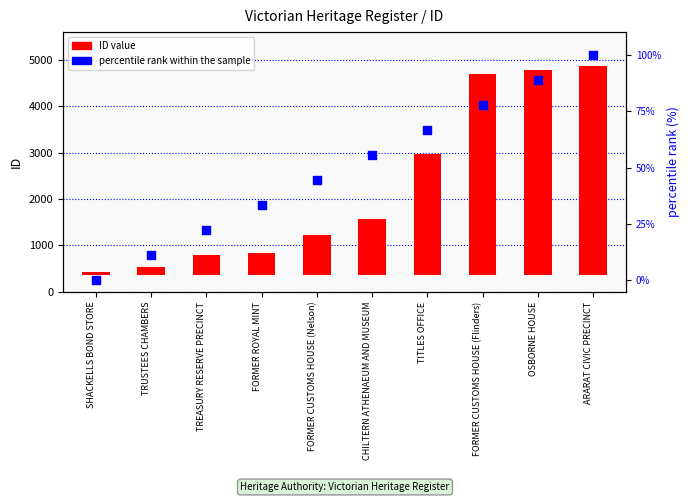

What are all the series names shown in the legend?

ID value, percentile rank within the sample